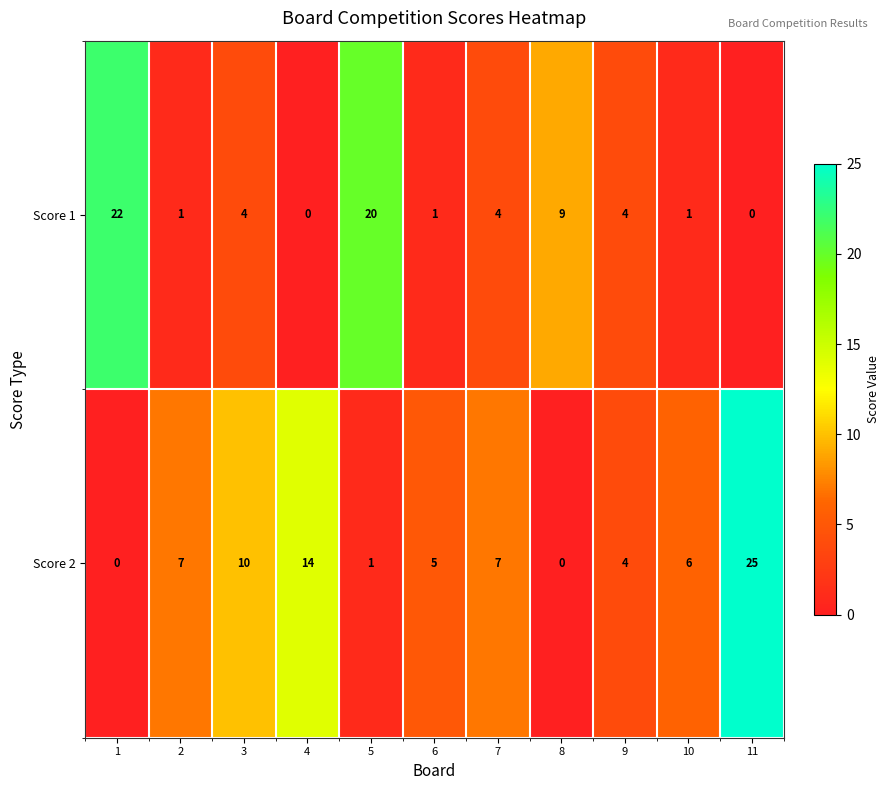

Is the value of Score 1 at 4 greater than the value of Score 2 at 10?

No